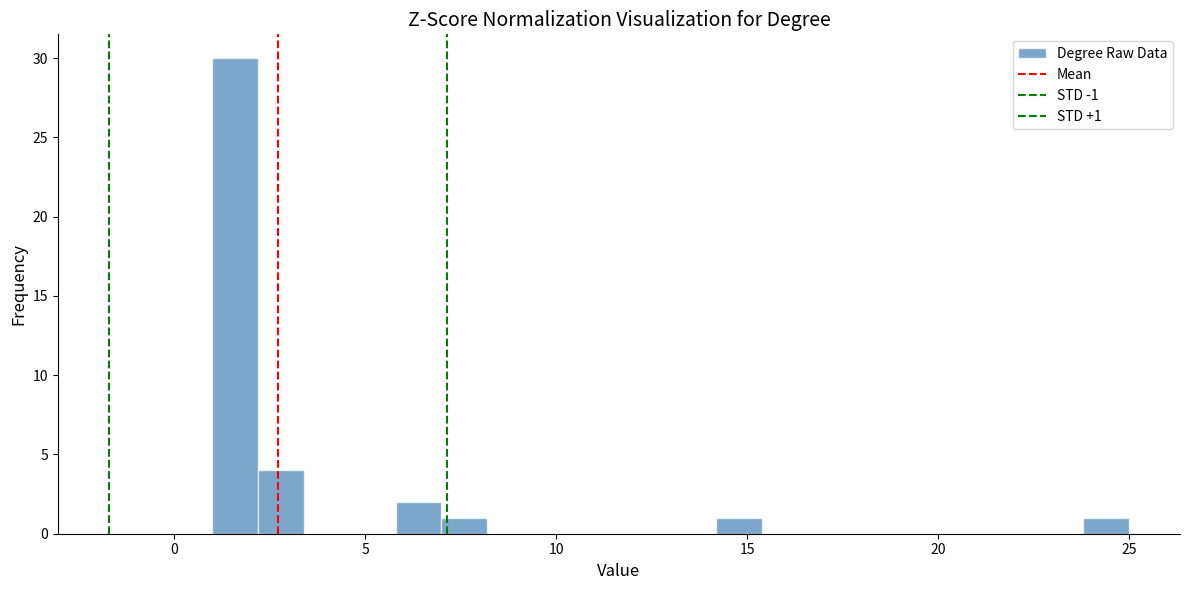

Around what value on the x-axis is the tallest bar? Give the approximate position of its centre, as read against the axis.

1.5